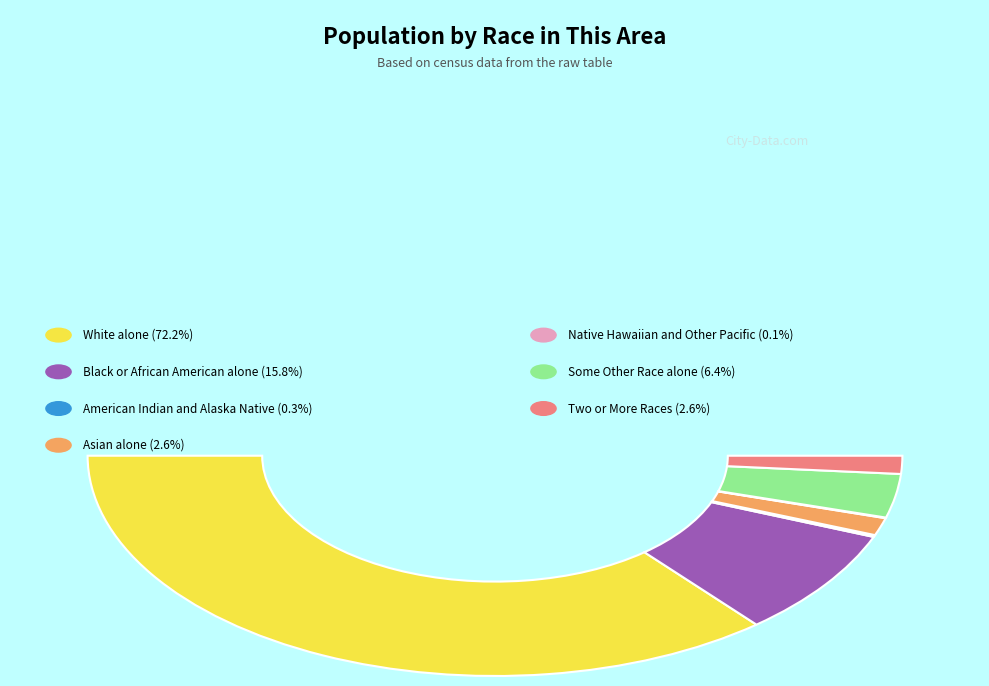

What percentage is NOT represented by Native Hawaiian and Other Pacific?

99.9%